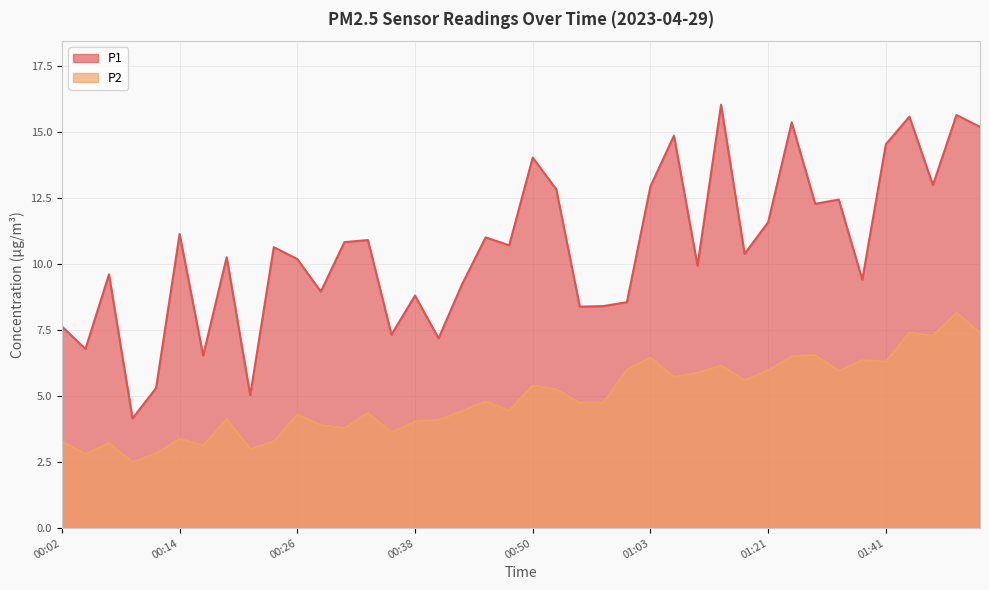

Rank the categories by P1 value from highest to lowest.

01:16, 01:48, 01:43, 01:24, 01:51, 01:05, 01:41, 00:50, 01:46, 01:03, 00:53, 01:33, 01:26, 01:21, 00:14, 00:45, 00:33, 00:31, 00:48, 00:24, 01:18, 00:19, 00:26, 01:11, 00:06, 01:38, 00:43, 00:28, 00:38, 01:00, 00:58, 00:55, 00:02, 00:36, 00:41, 00:04, 00:16, 00:11, 00:21, 00:09